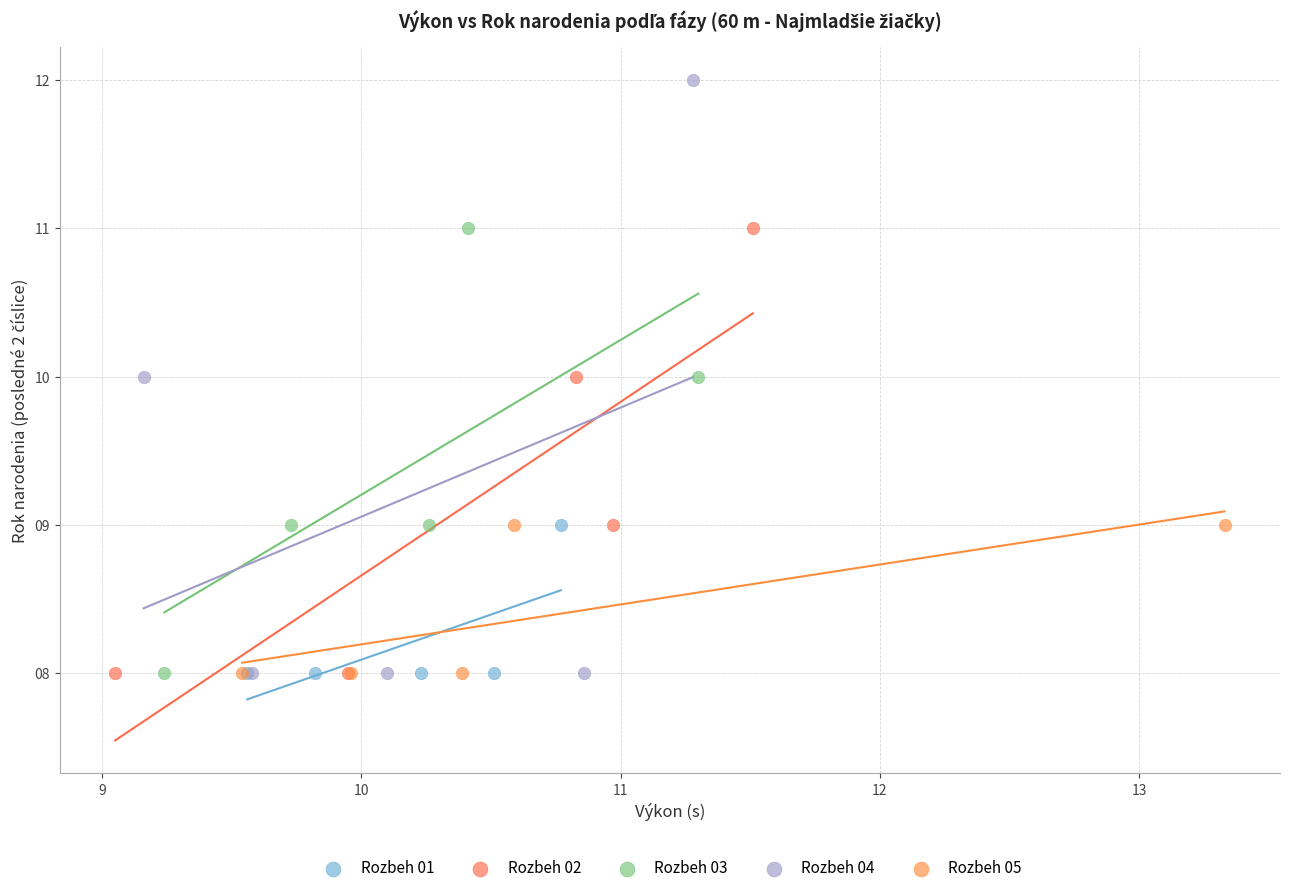

Which series has the largest Y range (max minus min)?

Rozbeh 04